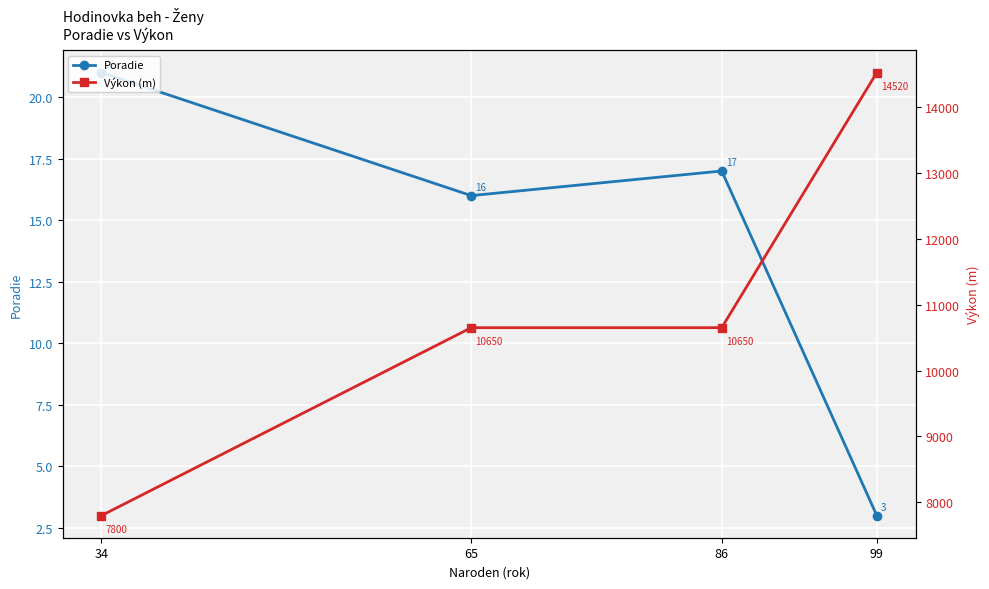

What are all the series names shown in the legend?

Poradie, Výkon (m)